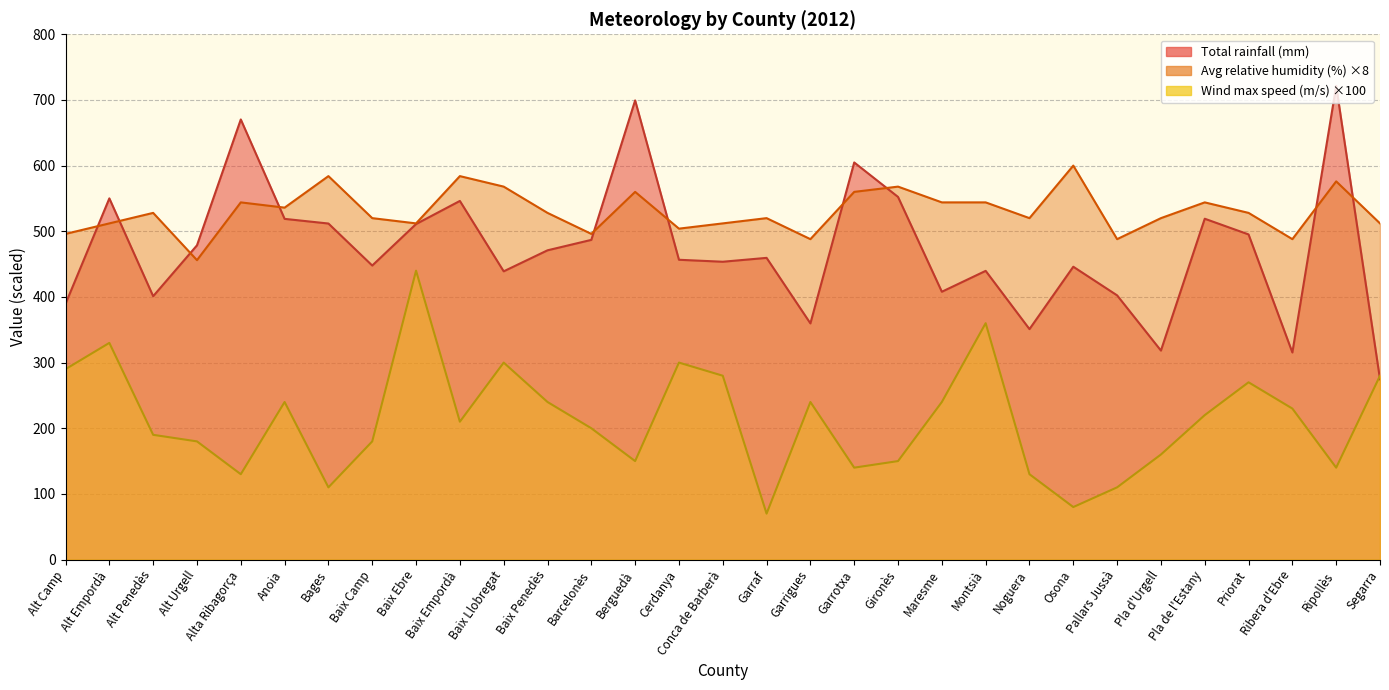

Where does the Average relative humidity (%) series first go above 528?

Alta Ribagorça